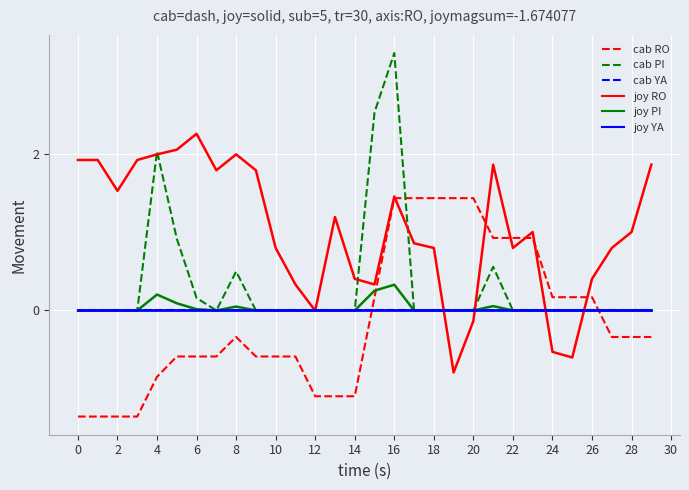

The MinTemp dashed series shows 0.0 at 23. True or false?

True